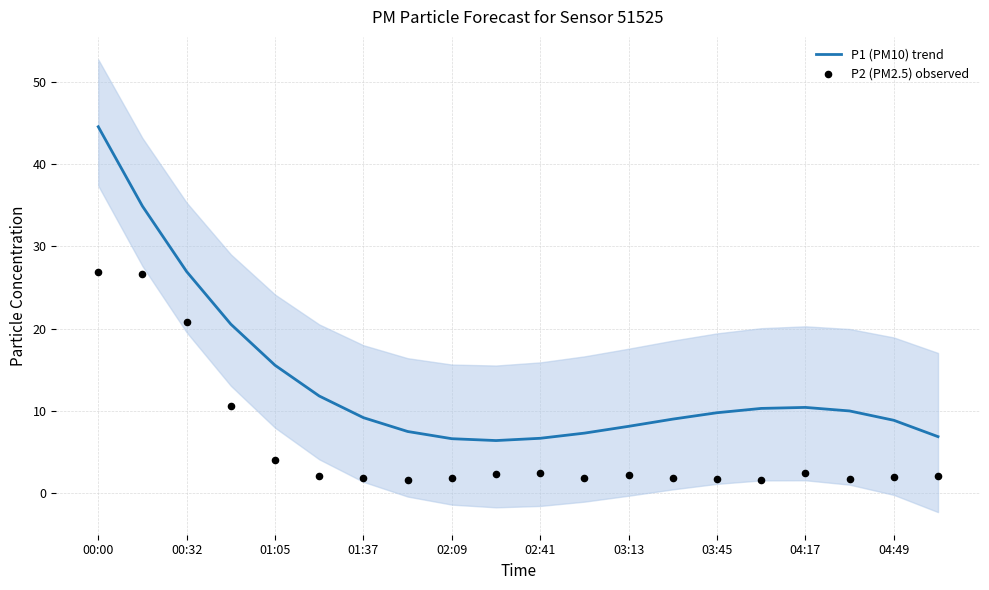

Which series has the largest total across all categories?

P1 (PM10) trend